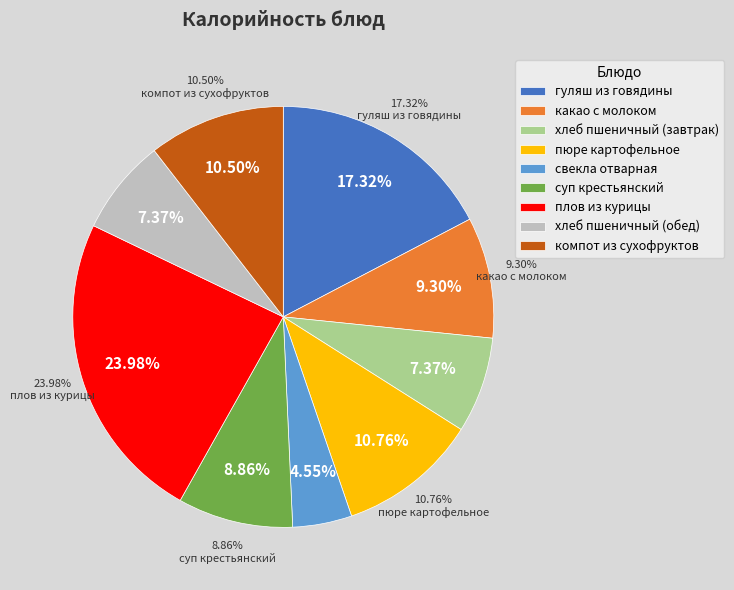

What is the smallest slice in the pie chart?

свекла отварная